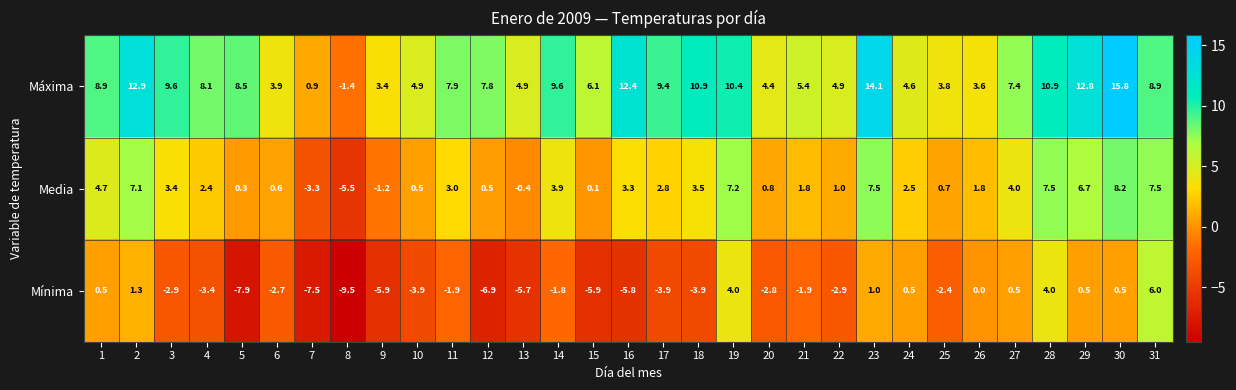

What is the difference between the Media values at 9 and 17?

4.0